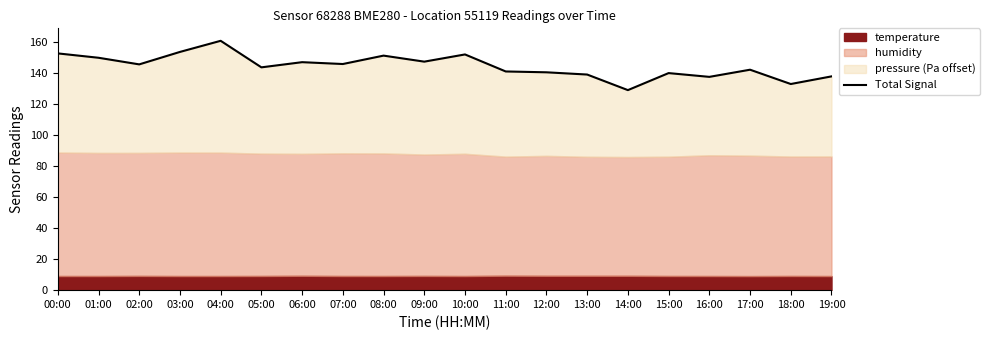

Where is the data nearest to the value 144?

05:00